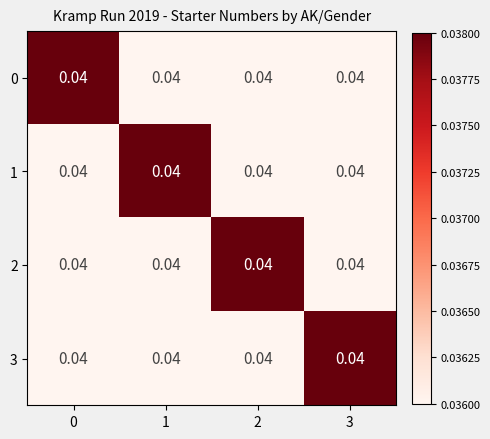

The value of row_3 at 2 is 0.0. True or false?

False